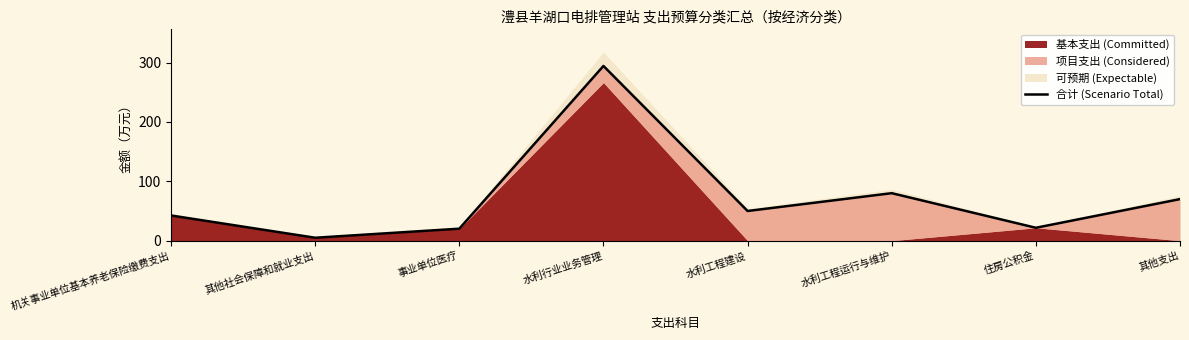

The chart shows a value of 101.5 at 其他支出. True or false?

False